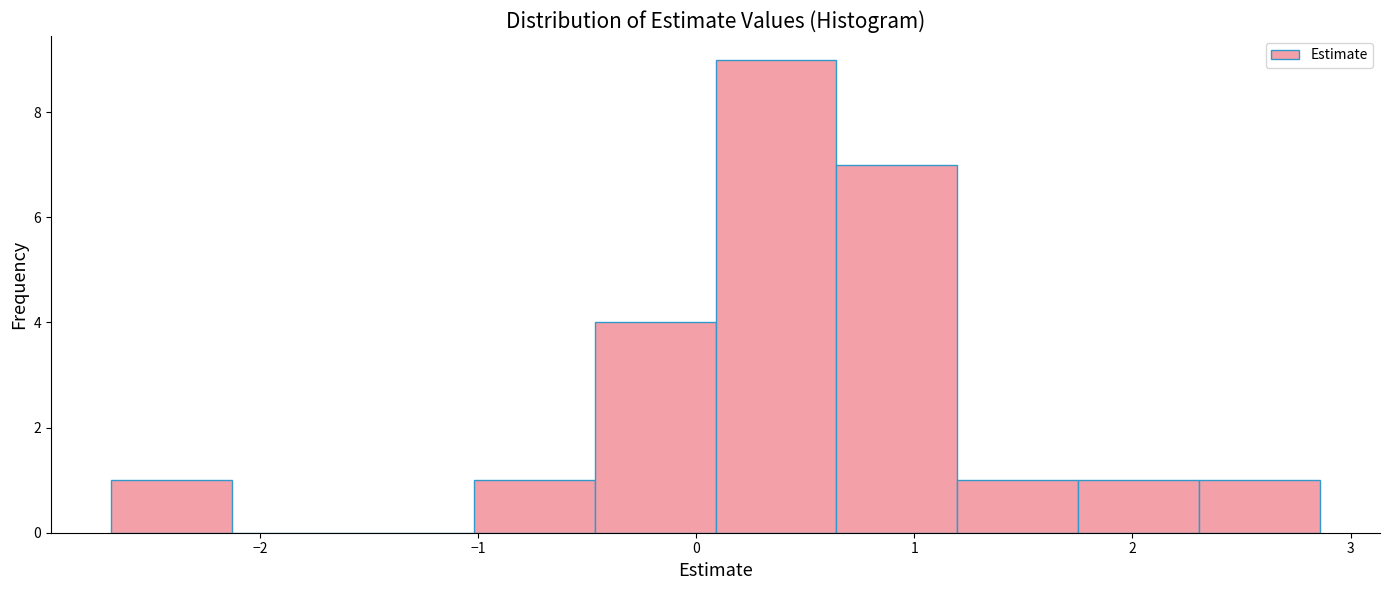

Reading left to right, list every bar in this chart as the range it spans on the x-axis followed by its height. Neither the bar edges nor the heights are printed on the chart, so give them approximately, as read against the axes.

-2.7 to -2.1: 1
-2.1 to -1.6: 0
-1.6 to -1.0: 0
-1.0 to -0.5: 1
-0.5 to 0.1: 4
0.1 to 0.6: 9
0.6 to 1.2: 7
1.2 to 1.8: 1
1.8 to 2.3: 1
2.3 to 2.9: 1